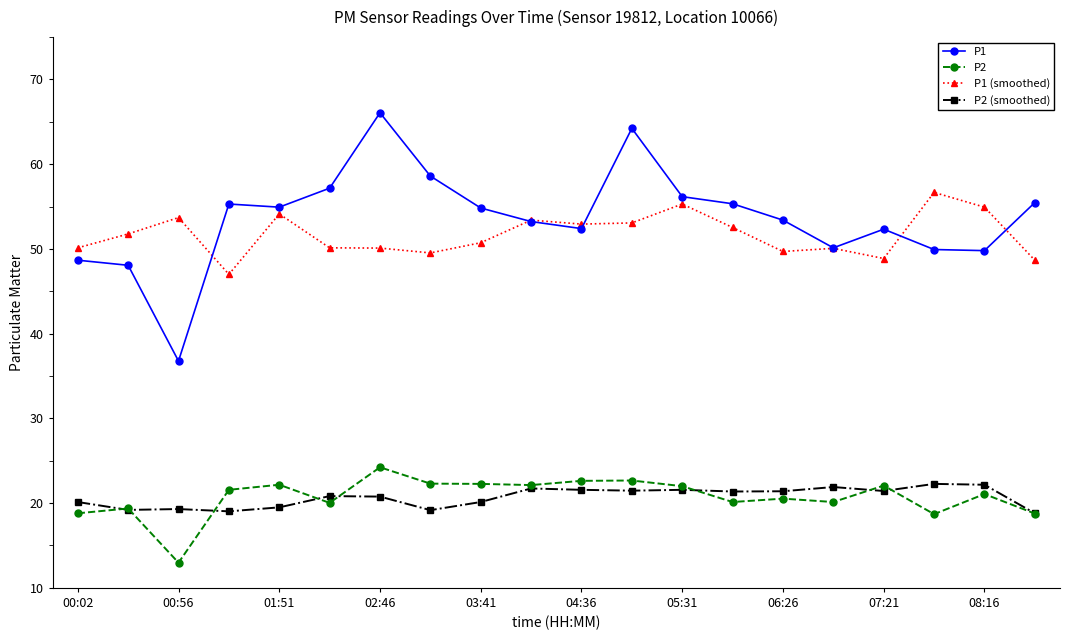

Which series has the largest range (max minus min)?

P1